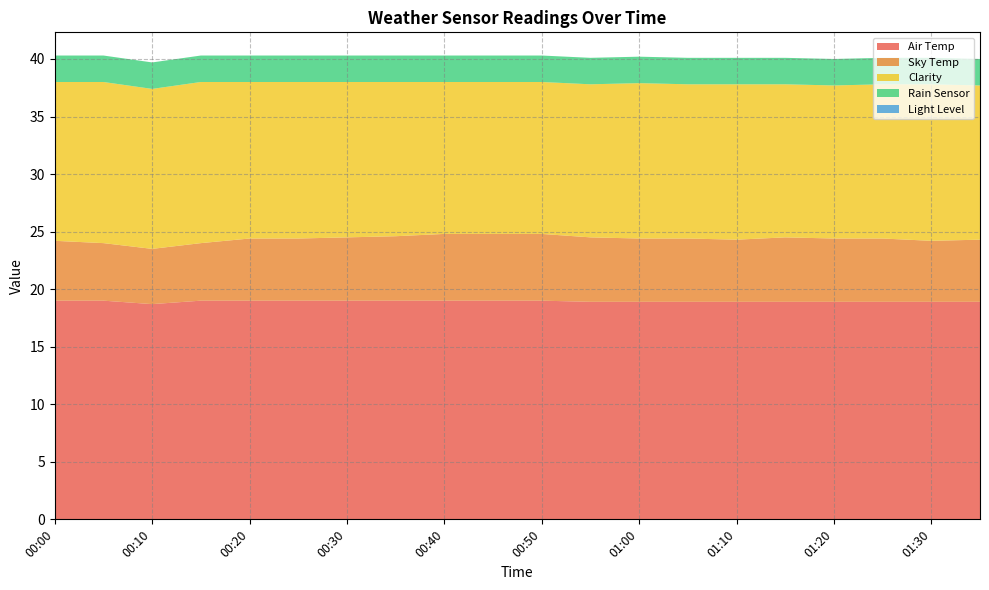

Reading left to right, extract all data points from this chart.

Air Temp: 19.0	19.0	18.7	19.0	19.0	19.0	19.0	19.0	19.0	19.0	19.0	18.9	18.9	18.9	18.9	18.9	18.9	18.9	18.9	18.9
Sky Temp: 5.2	5.0	4.8	5.0	5.4	5.4	5.5	5.6	5.8	5.8	5.8	5.6	5.5	5.5	5.4	5.6	5.5	5.5	5.3	5.4
Clarity: 13.8	14.0	13.9	14.0	13.6	13.6	13.5	13.4	13.2	13.2	13.2	13.3	13.5	13.4	13.5	13.3	13.3	13.4	13.6	13.4
Rain Sensor: 2.3	2.3	2.3	2.3	2.3	2.3	2.3	2.3	2.3	2.3	2.3	2.3	2.3	2.3	2.3	2.3	2.3	2.3	2.3	2.3
Light Level: 0.0	0.0	0.0	0.0	0.0	0.0	0.0	0.0	0.0	0.0	0.0	0.0	0.0	0.0	0.0	0.0	0.0	0.0	0.0	0.0